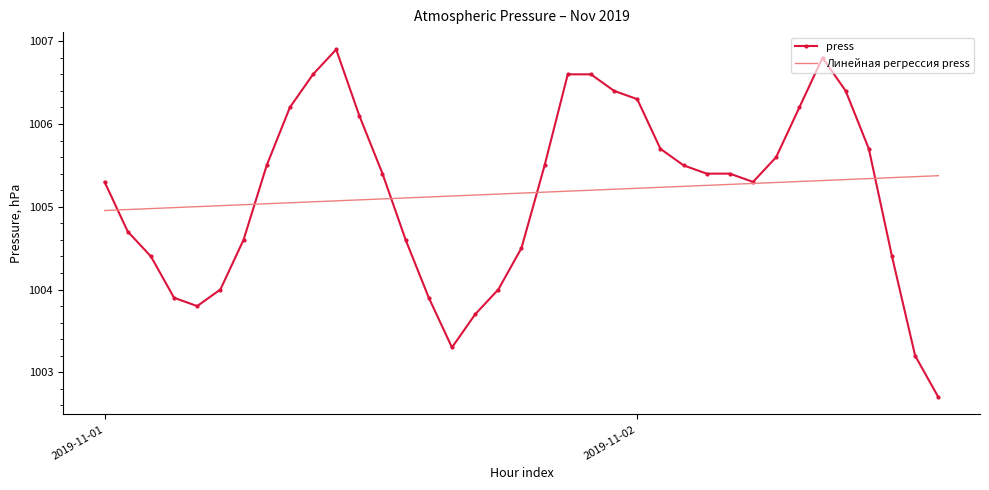

What is the maximum value shown in the chart?

1006.9